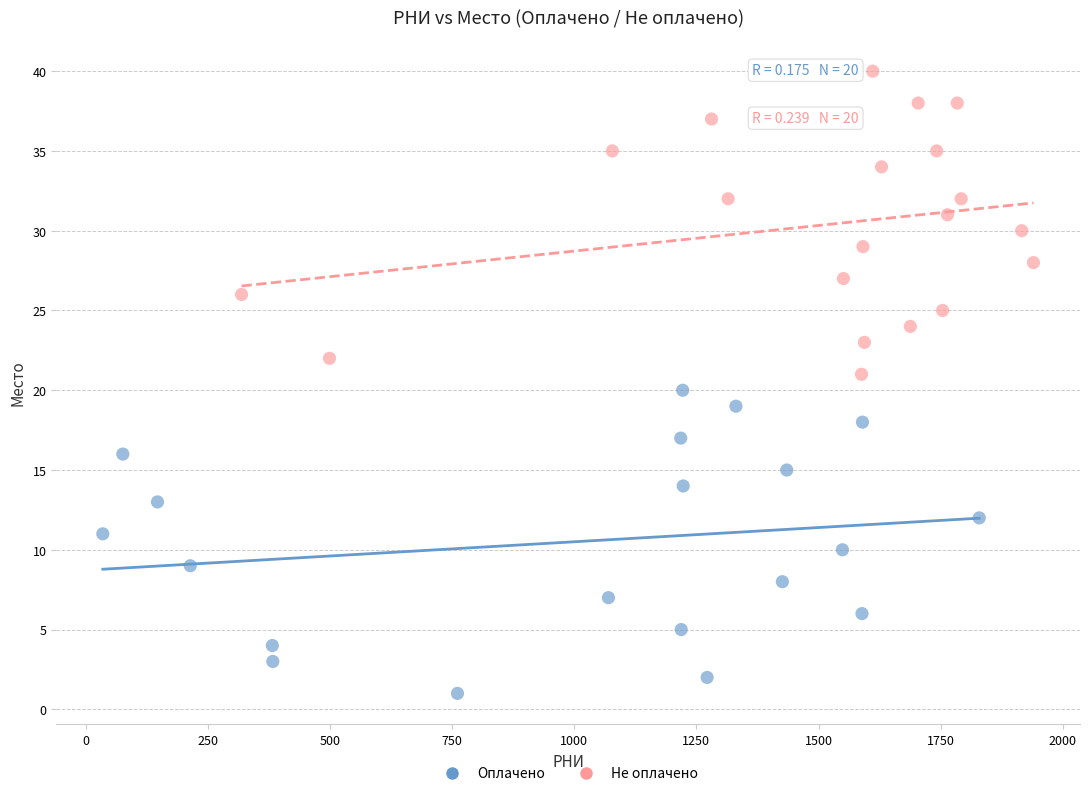

Which series reaches the minimum Y coordinate?

Оплачено